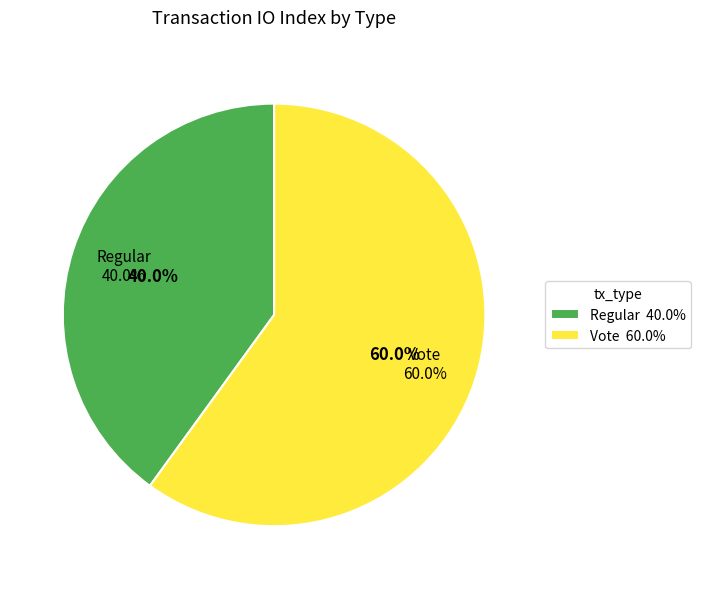

To the nearest percent, what is the difference between the largest and smallest slice percentages?

20%